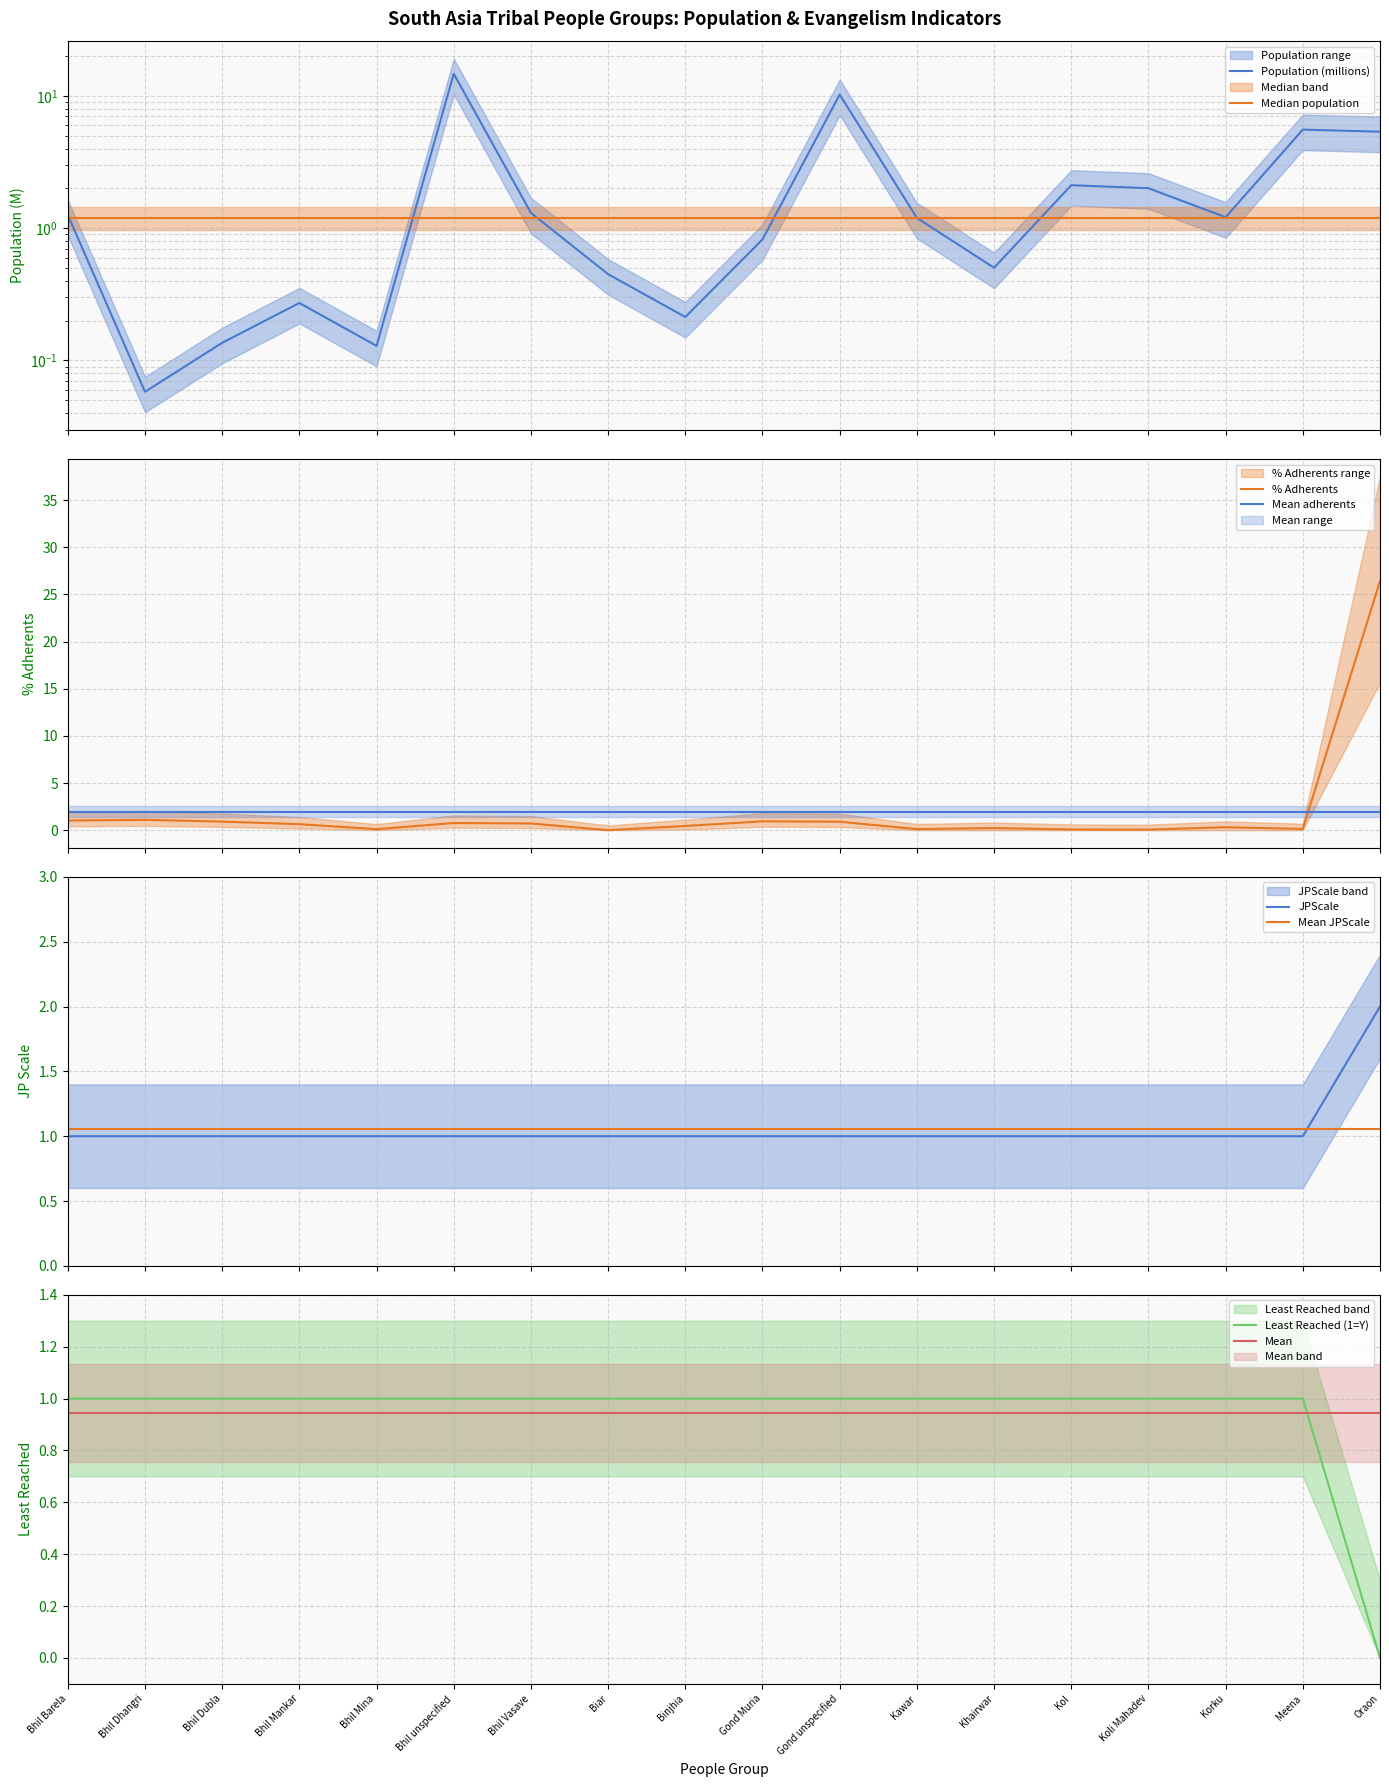

How many intersections are there between PercentAdherents and Population?

5